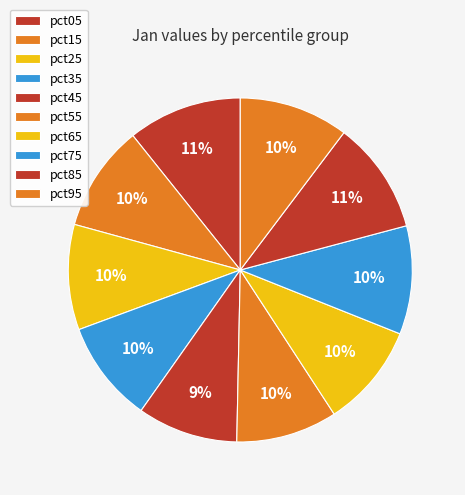

Rank the categories by value from lowest to highest.

pct45, pct55, pct35, pct65, pct25, pct15, pct75, pct95, pct85, pct05